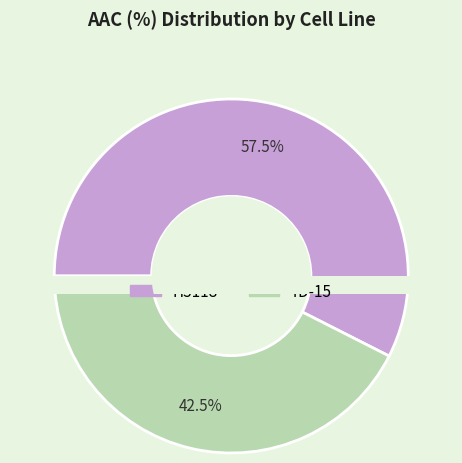

Between H3118 and YD-15, which is larger?

H3118